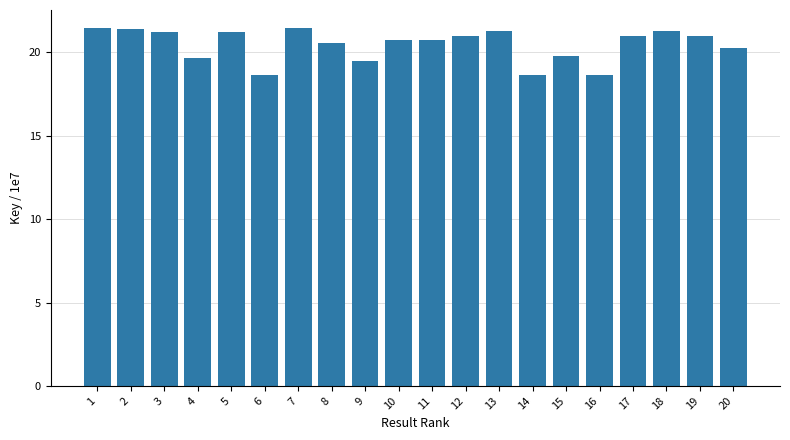

What is the value of the 10th bar from the left?

20.7